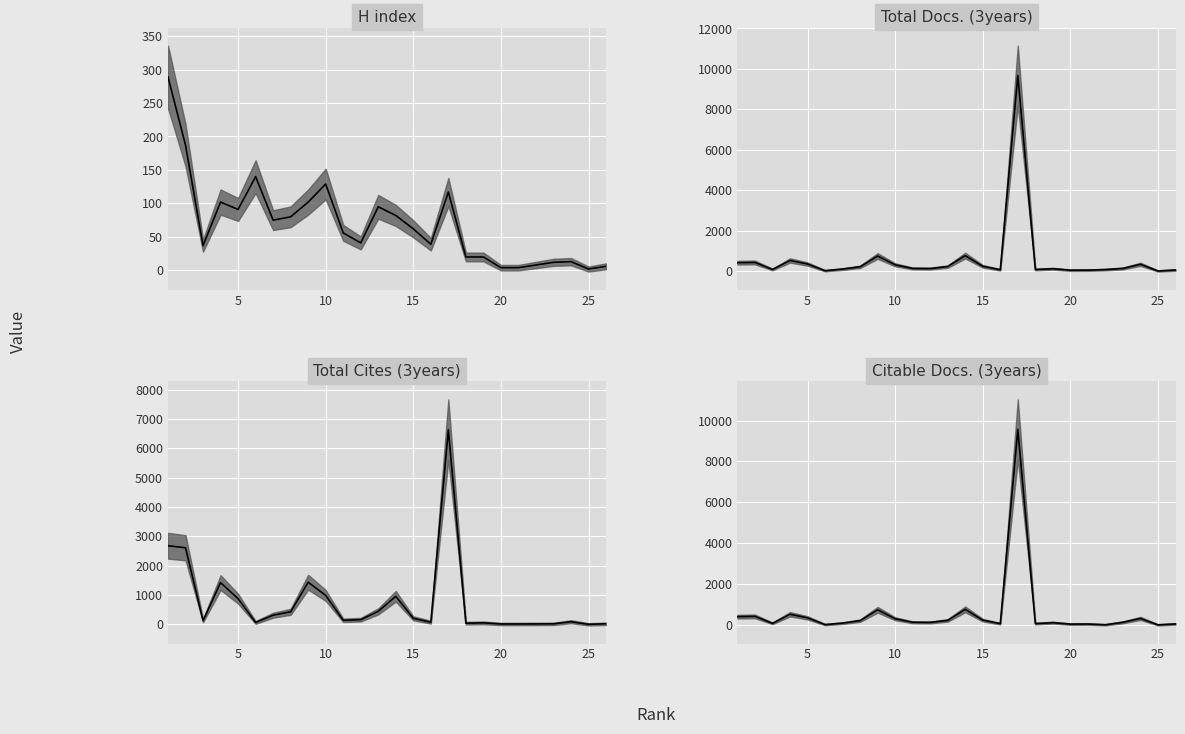

List the labels in order of Citable Docs. (3years) value, largest first.

17, 14, 9, 4, 2, 1, 5, 24, 10, 15, 13, 8, 11, 23, 12, 19, 7, 3, 18, 16, 26, 21, 20, 6, 22, 25